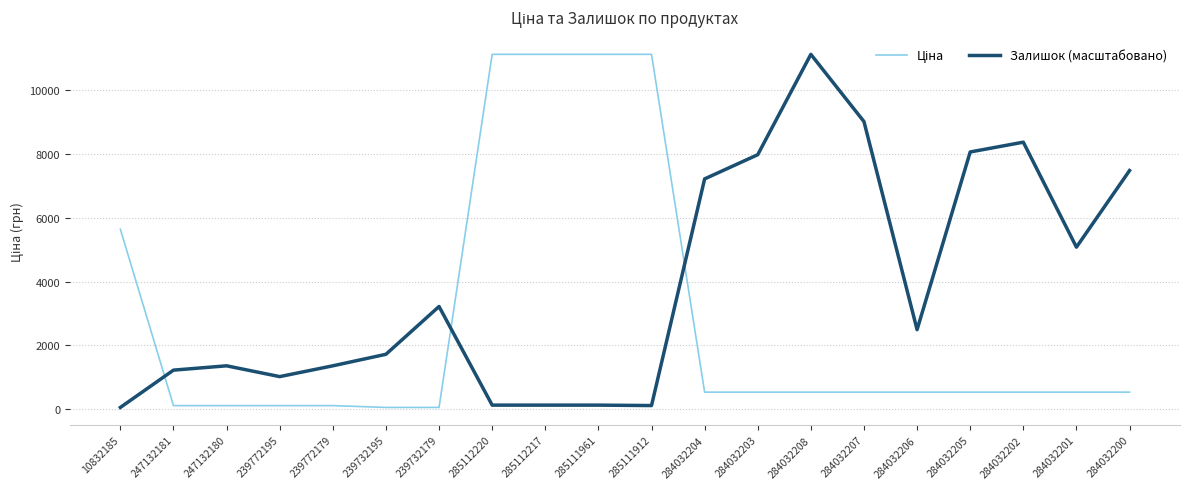

What is the greatest value displayed?

11113.6